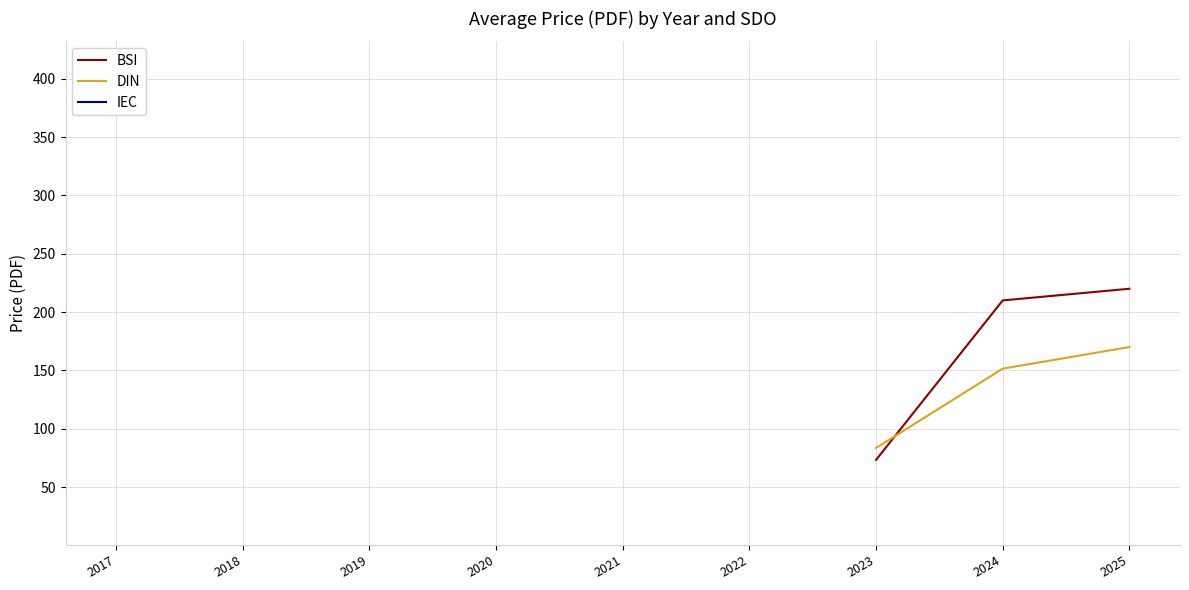

Does the chart display data point markers on the line(s)?

No